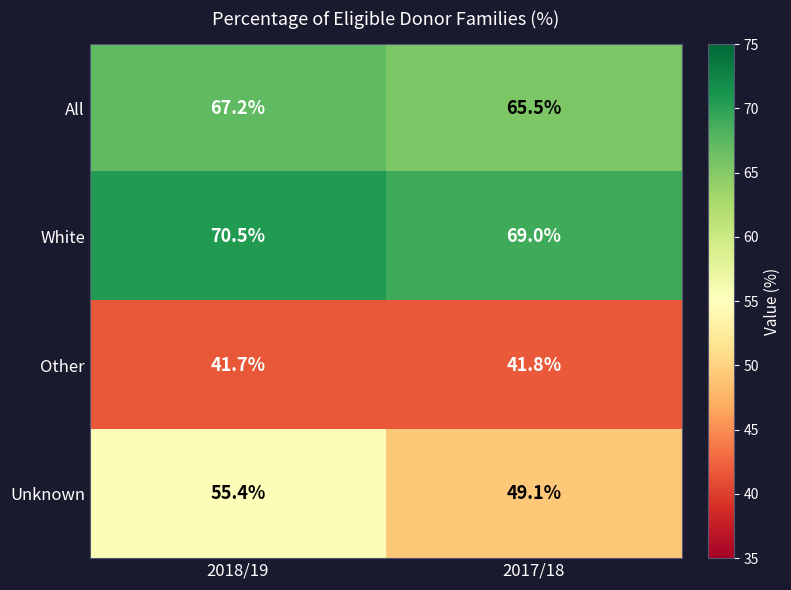

Which category has the lowest value in the White series?

2017/18